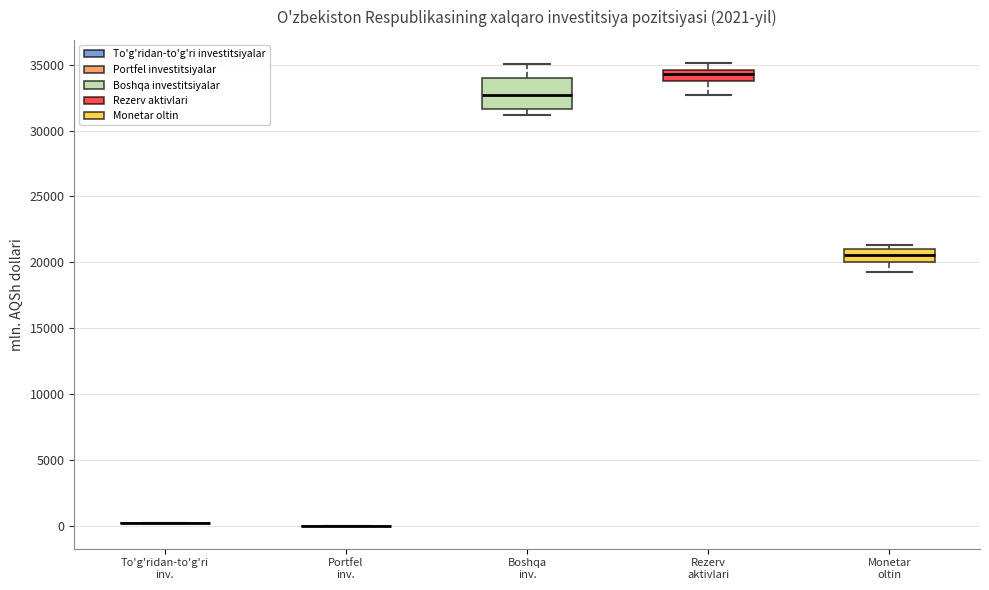

Where is the upper edge of the box for Boshqa inv. on the y-axis? The values are not printed on the chart, so give them approximately, as read against the axis.

34000